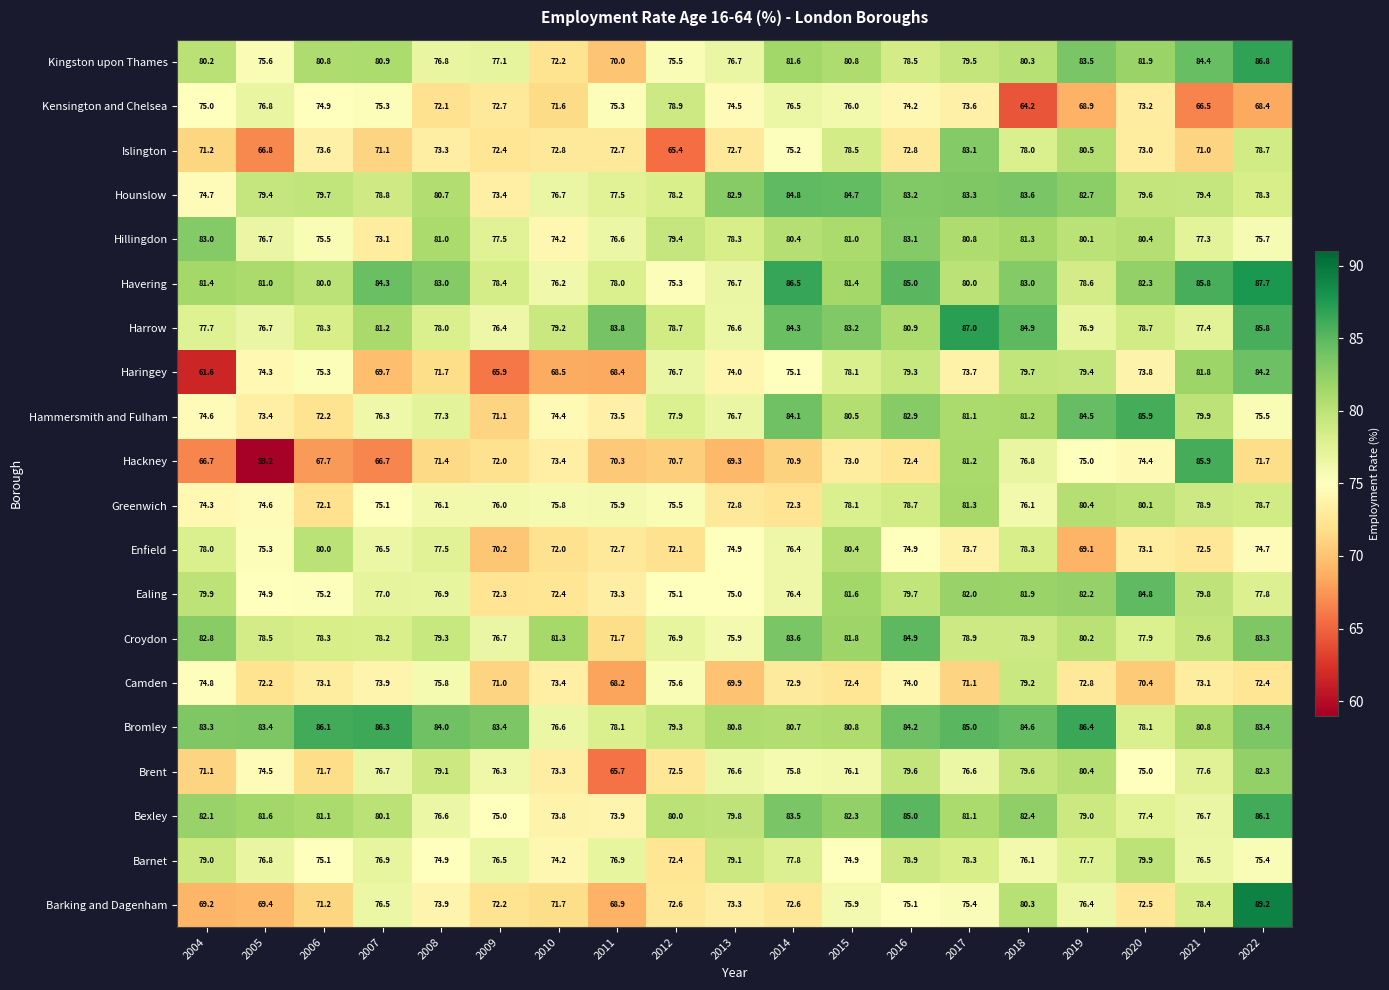

What is the minimum value shown in the chart?

59.2